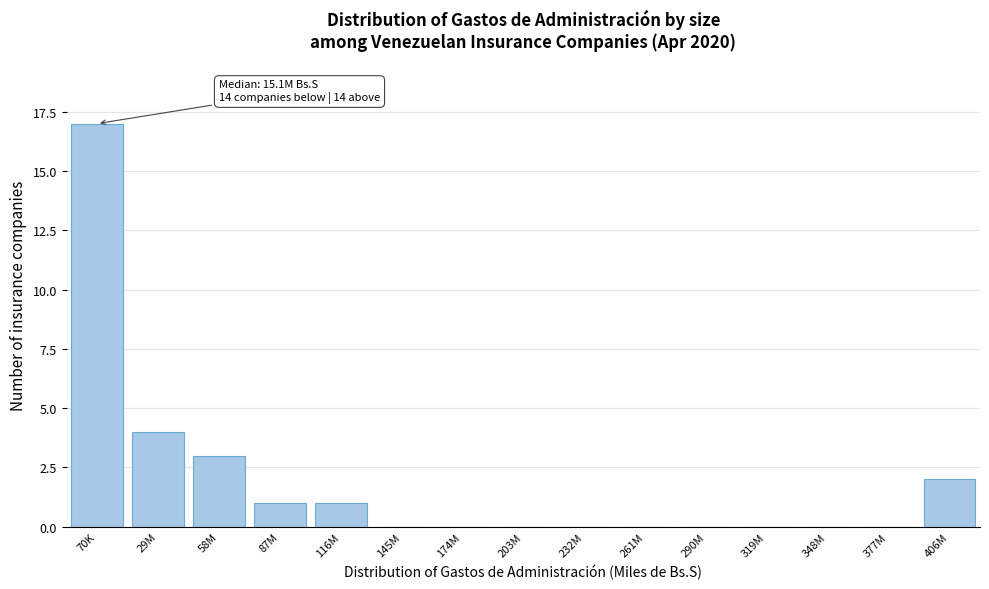

Reading left to right, list all the values displayed in this chart.

70K=17	29M=4	58M=3	87M=1	116M=1	145M=0	174M=0	203M=0	232M=0	261M=0	290M=0	319M=0	348M=0	377M=0	406M=2